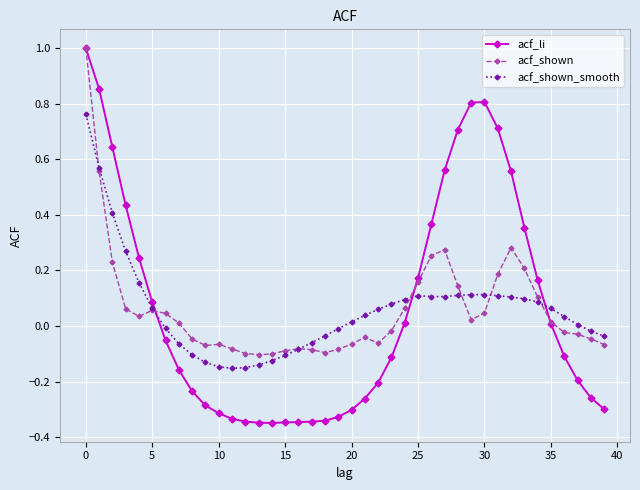

Which series has the largest range (max minus min)?

acf_li